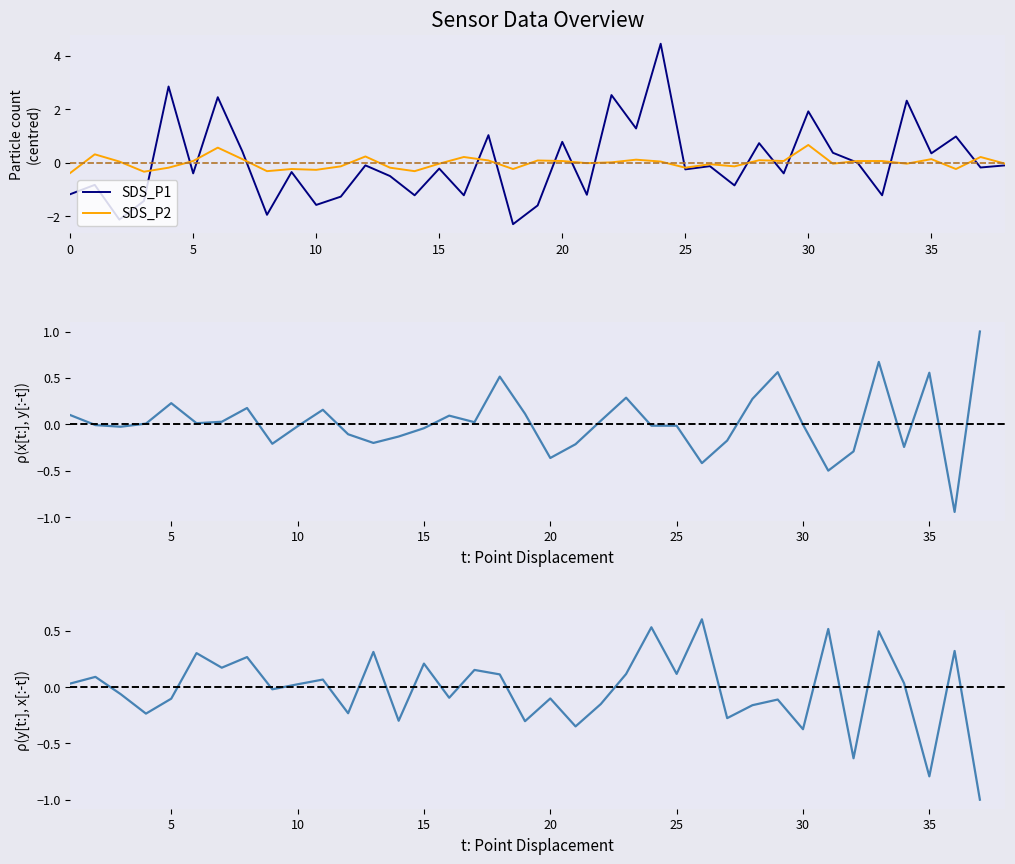

What is the minimum value for SDS_P1?

-2.3